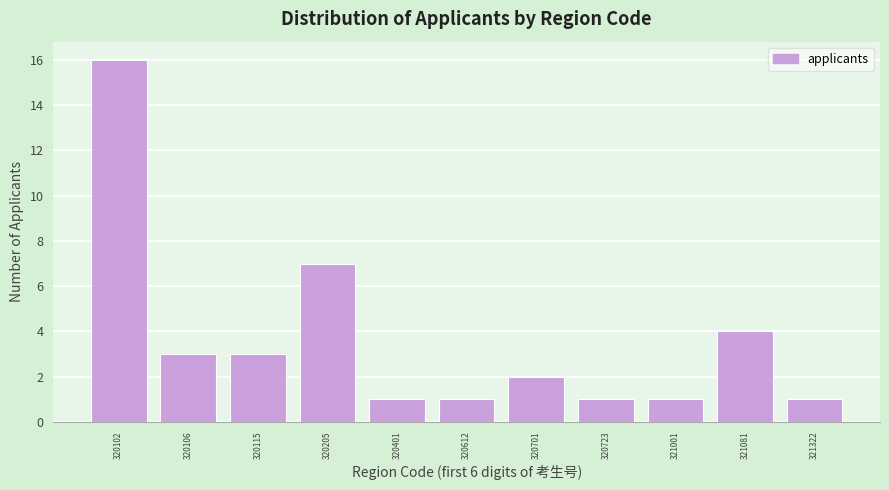

Reading right to left, what are all the values shown in this chart?

321322=1	321081=4	321001=1	320723=1	320701=2	320612=1	320401=1	320205=7	320115=3	320106=3	320102=16